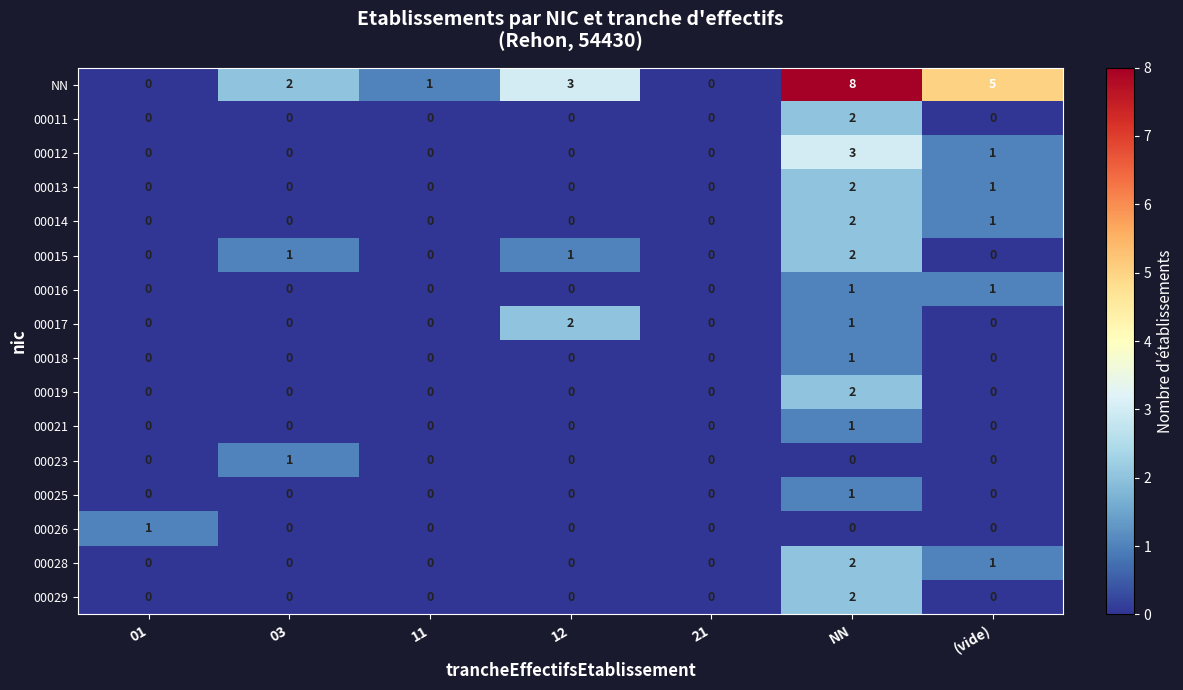

At which category is the sum across all series the highest?

NN